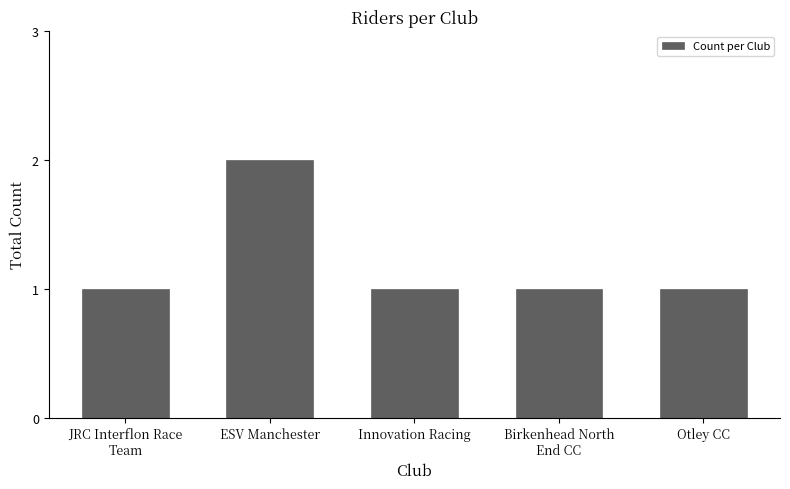

Reading left to right, extract all data points from this chart.

1	2	1	1	1